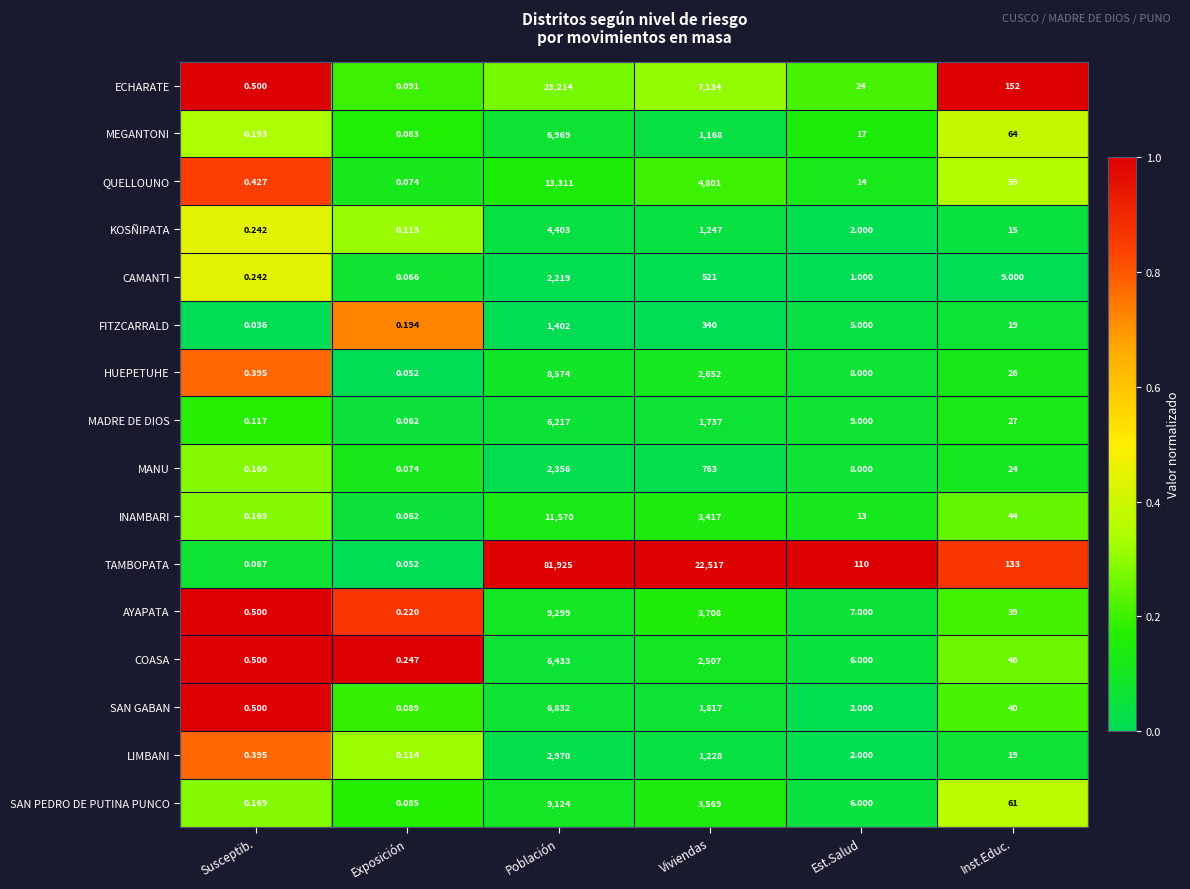

Which series changed the most between Susceptib. and Exposición?

SAN GABAN